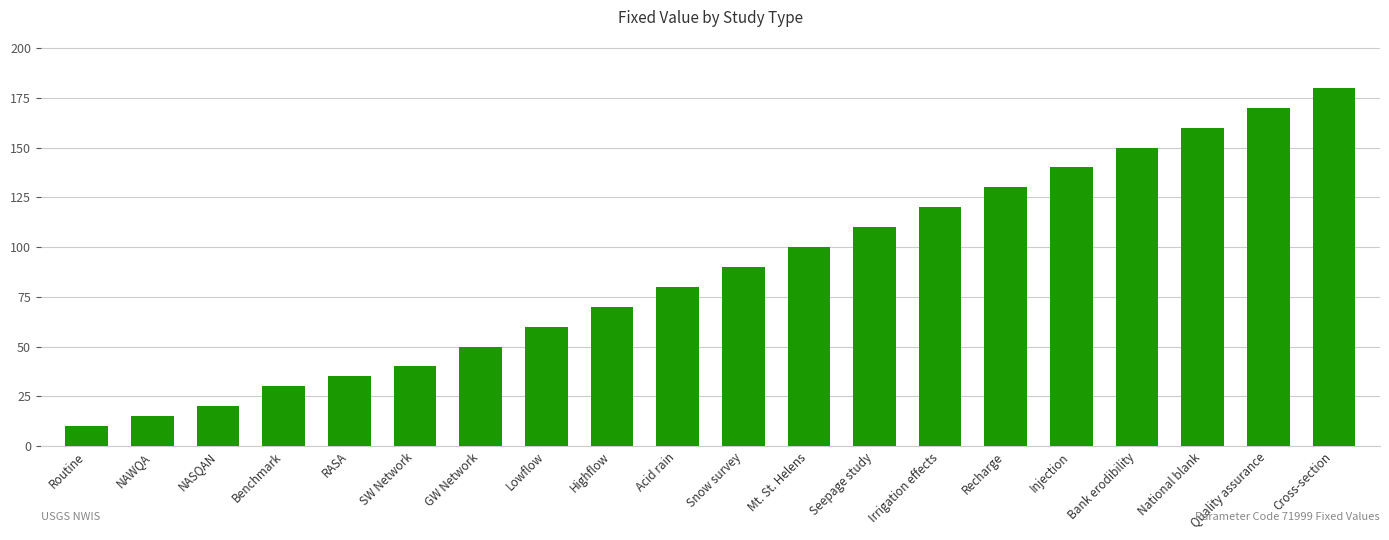

What is the difference between the maximum and minimum values?

170